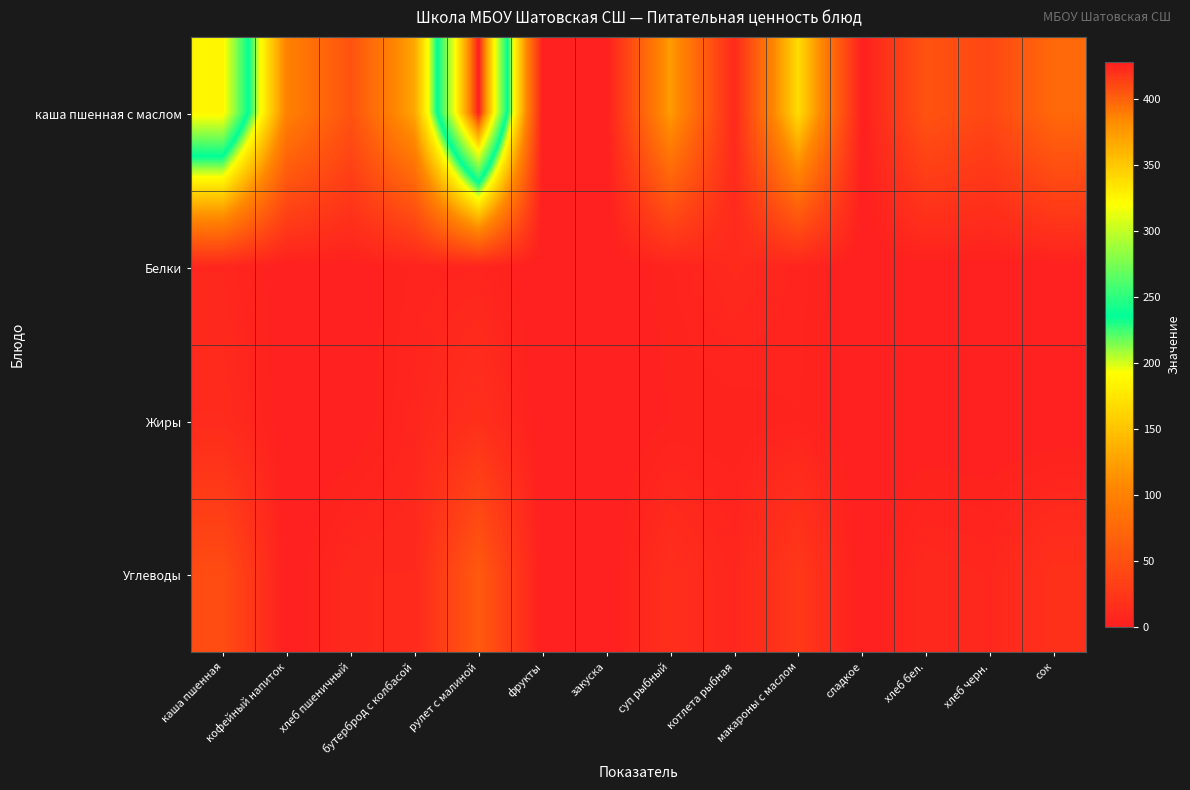

Reading left to right, transcribe all the data shown in this chart.

каша пшенная с маслом: каша пшенная=326.0	кофейный напиток=101.0	хлеб пшеничный=53.0	бутерброд с колбасой=130.0	рулет с малиной=428.0	фрукты=0.0	закуска=0.0	суп рыбный=122.5	котлета рыбная=10.4	макароны с маслом=168.0	сладкое=0.0	хлеб бел.=53.0	хлеб черн.=41.0	сок=76.0
Белки: каша пшенная=8.2	кофейный напиток=0.7	хлеб пшеничный=1.5	бутерброд с колбасой=5.4	рулет с малиной=6.5	фрукты=0.0	закуска=0.0	суп рыбный=4.7	котлета рыбная=10.7	макароны с маслом=6.0	сладкое=0.0	хлеб бел.=1.5	хлеб черн.=1.3	сок=1.0
Жиры: каша пшенная=11.9	кофейный напиток=0.8	хлеб пшеничный=0.6	бутерброд с колбасой=7.4	рулет с малиной=17.0	фрукты=0.0	закуска=0.0	суп рыбный=3.3	котлета рыбная=3.5	макароны с маслом=5.0	сладкое=0.0	хлеб бел.=0.6	хлеб черн.=0.2	сок=0.0
Углеводы: каша пшенная=46.2	кофейный напиток=0.0	хлеб пшеничный=10.0	бутерброд с колбасой=10.1	рулет с малиной=60.0	фрукты=0.0	закуска=0.0	суп рыбный=15.6	котлета рыбная=7.5	макароны с маслом=26.0	сладкое=0.0	хлеб бел.=10.0	хлеб черн.=8.2	сок=18.0